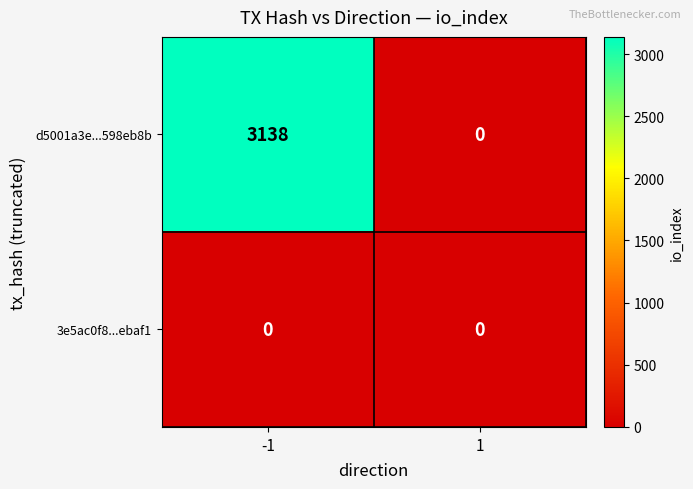

Is it true that d5001a3e...598eb8b equals 3138 at -1?

True